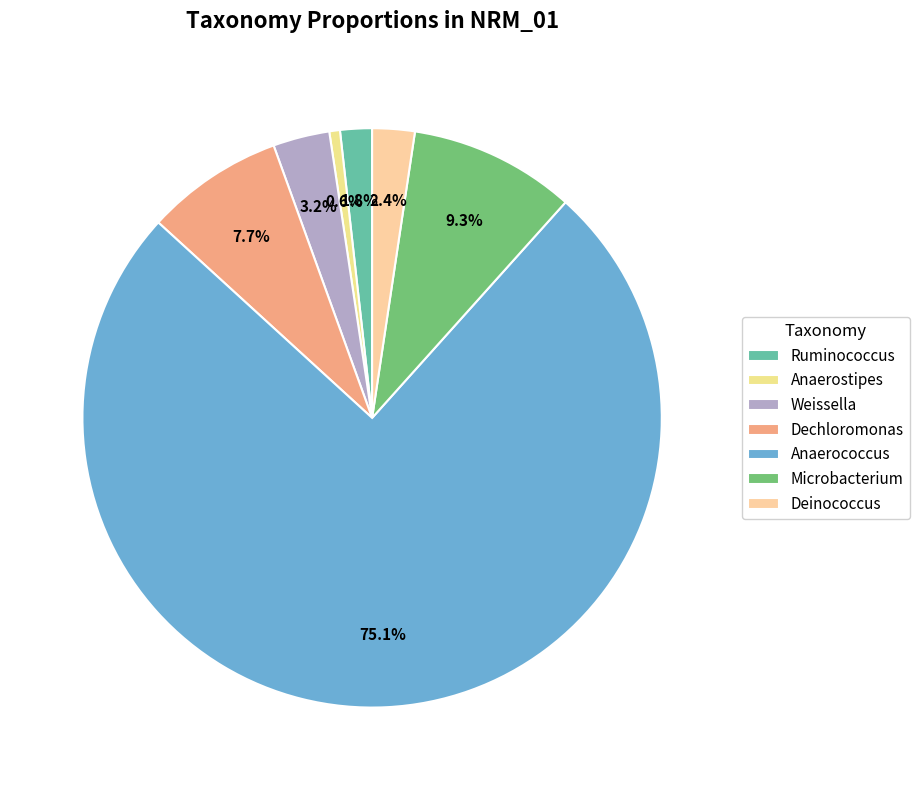

How many slices are in this pie chart?

7